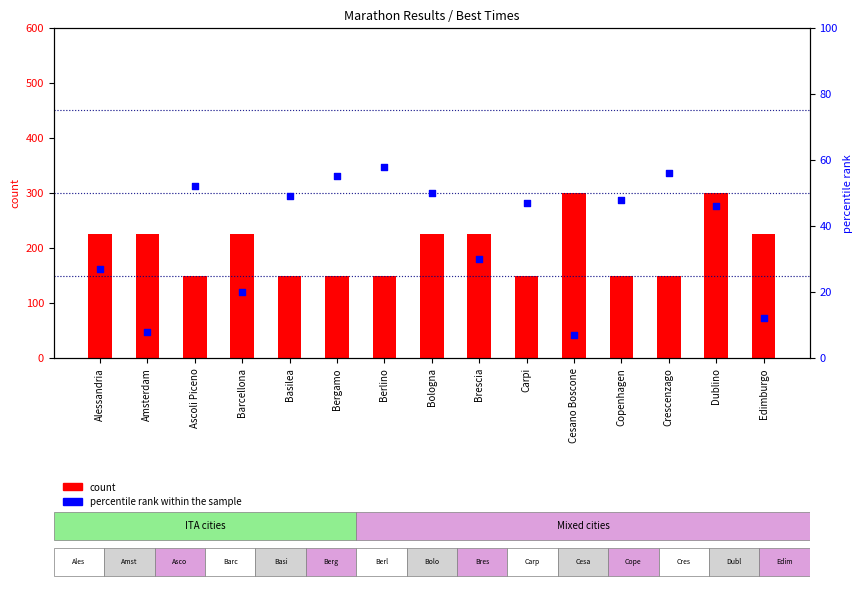

What is the total value across all series at Dublino?

346